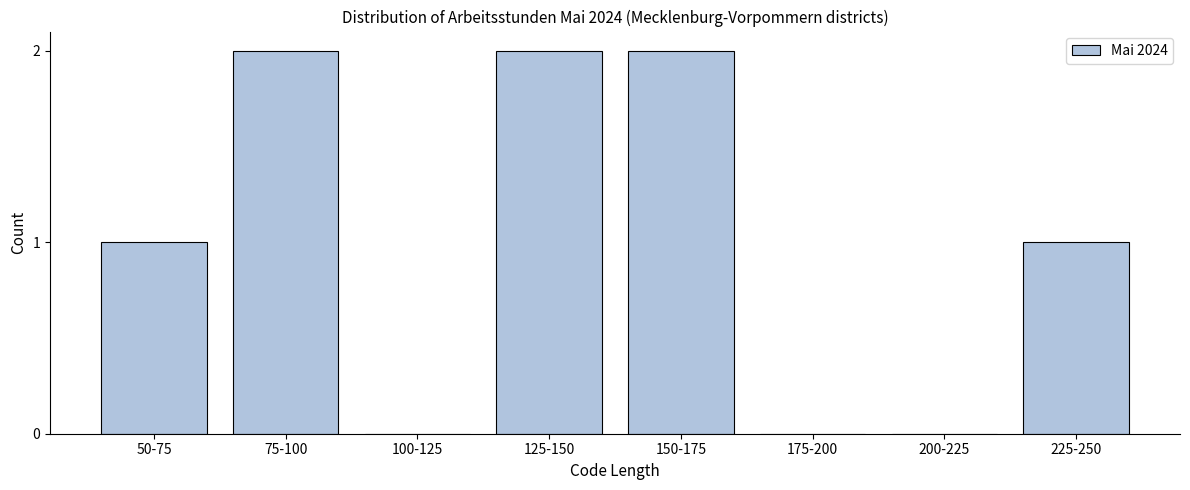

Reading left to right, extract all data points from this chart.

50-75=1	75-100=2	100-125=0	125-150=2	150-175=2	175-200=0	200-225=0	225-250=1